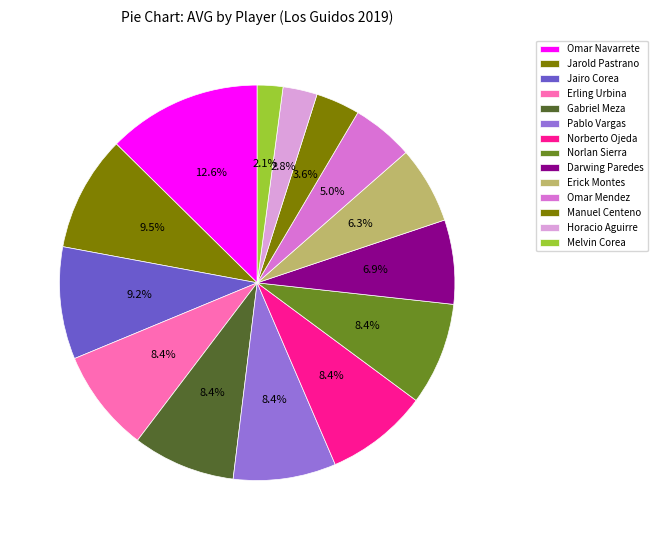

Is there any slice that represents more than half of the pie?

No